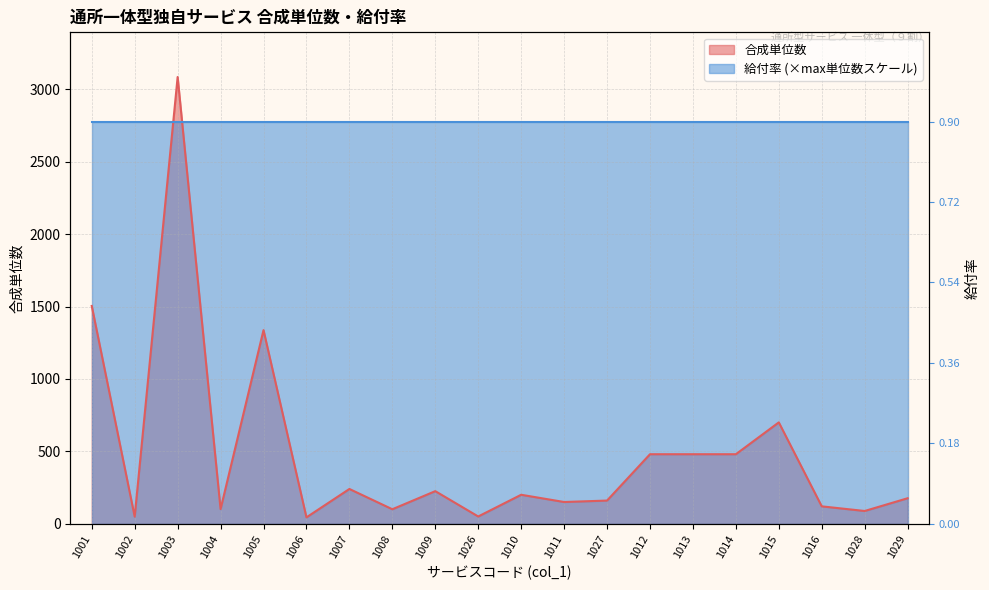

Does the chart have visible grid lines?

Yes